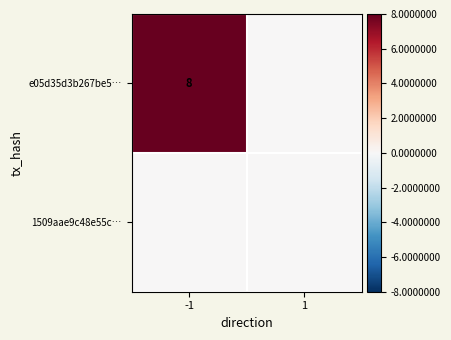

The e05d35d3b267be5… series shows 5 at -1. True or false?

False